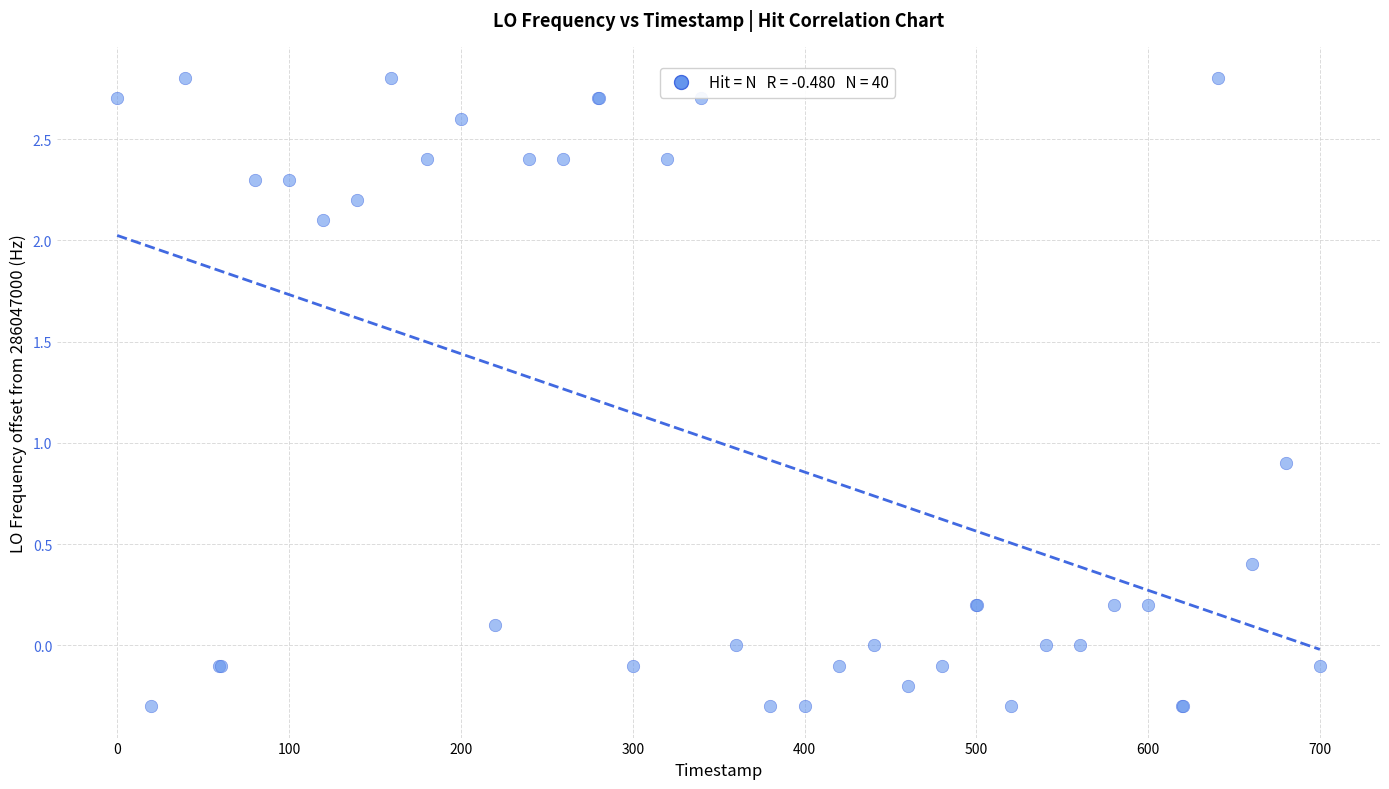

What Y value in the scatter plot is closest to 1?

0.9